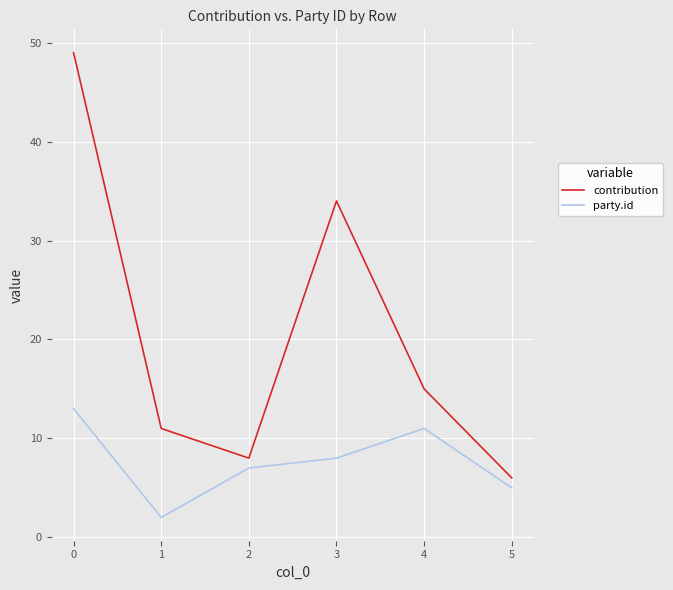

How many distinct data groups are displayed?

2